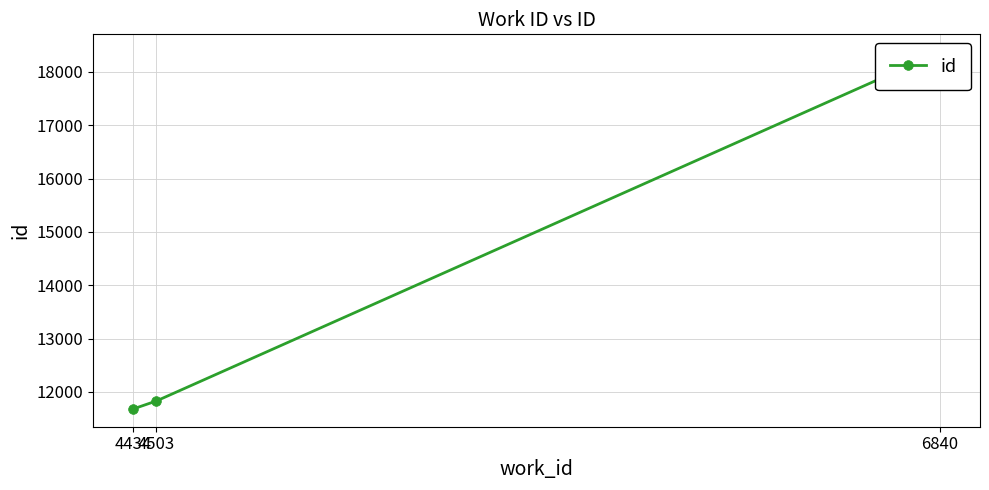

Does the chart have visible grid lines?

Yes